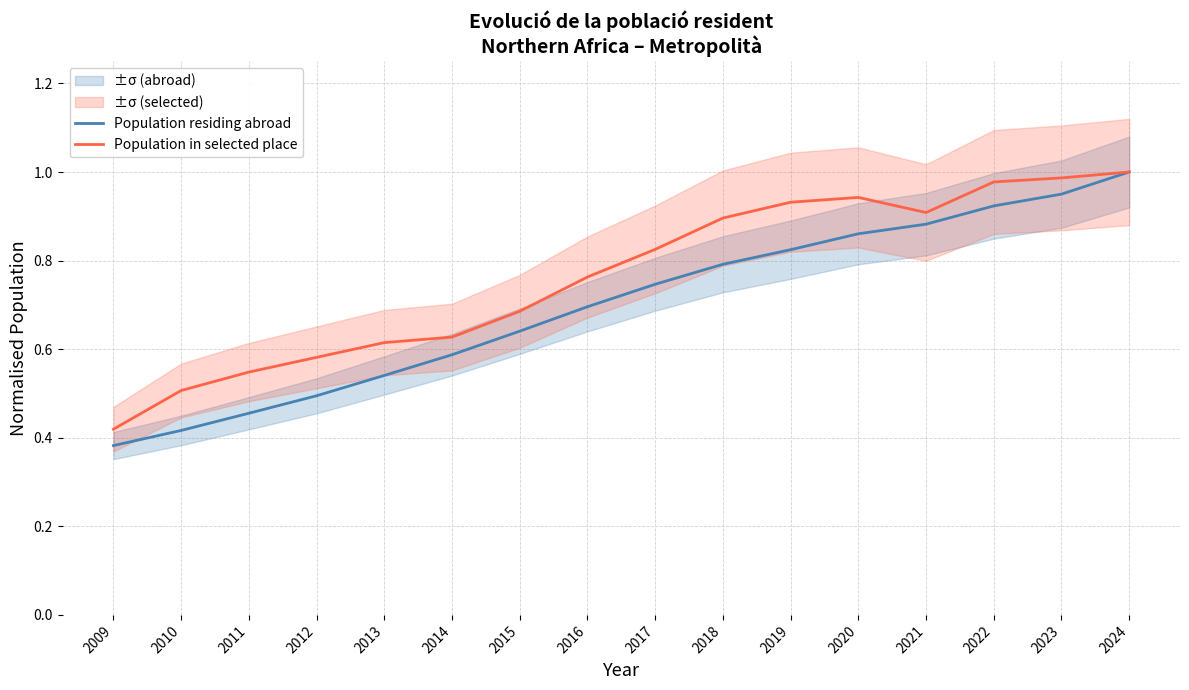

The value of Population residing abroad at 2022 is 0.9. True or false?

True